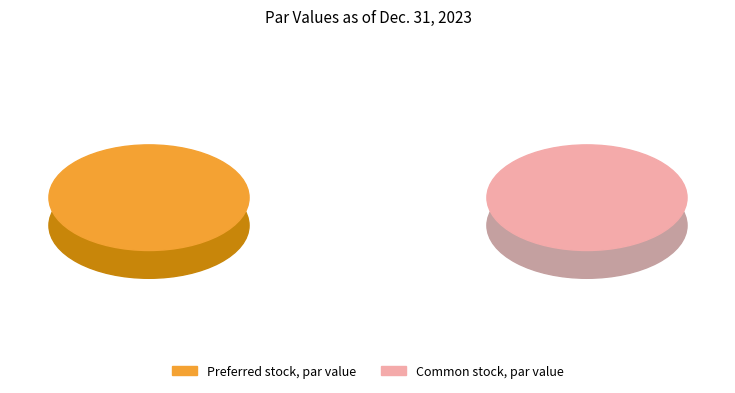

To the nearest percent, what portion does Common stock, par value represent?

13%